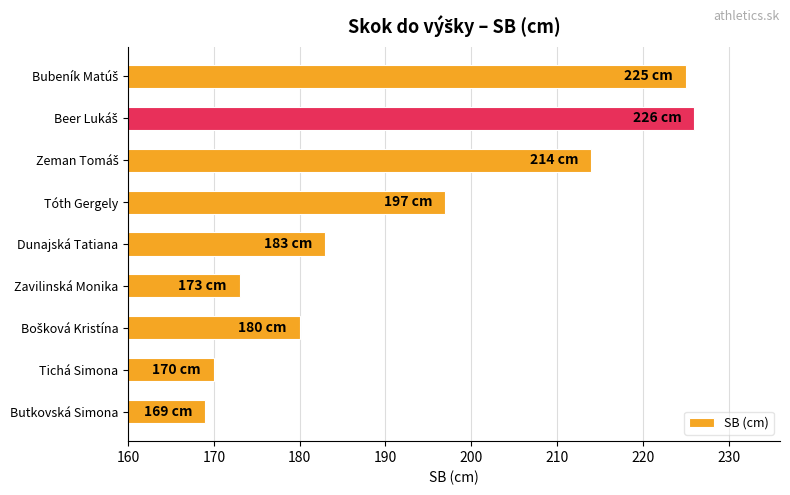

The value at Dunajská Tatiana is 183. True or false?

True